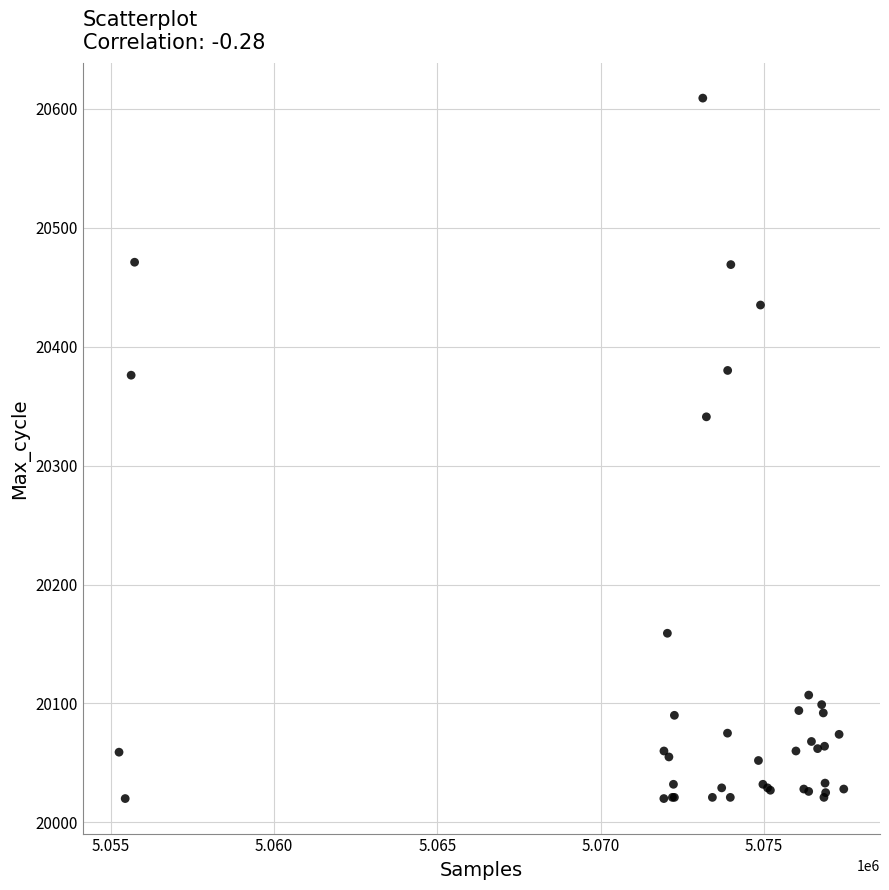

What Y value in the scatter plot is closest to 20314?

20341